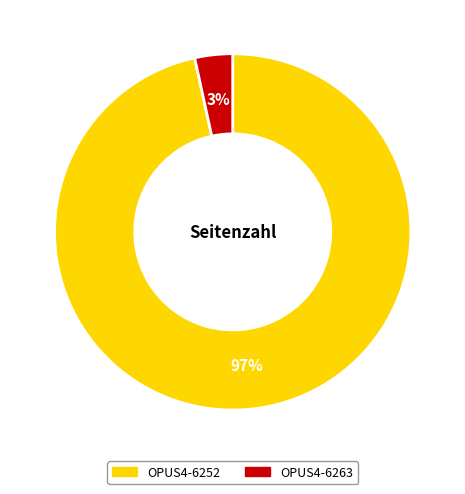

The OPUS4-6263 slice represents 3% of the pie. True or false?

True